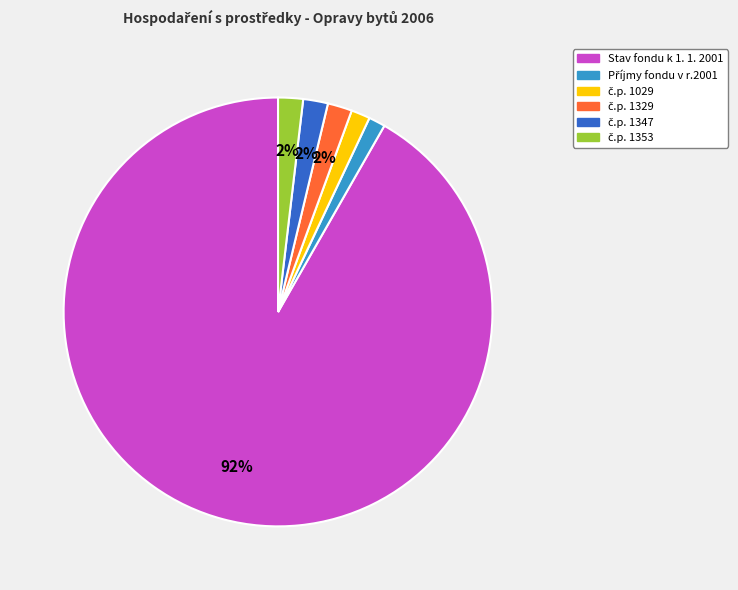

True or false: Stav fondu k 1. 1. 2001 accounts for 92% of the total.

True